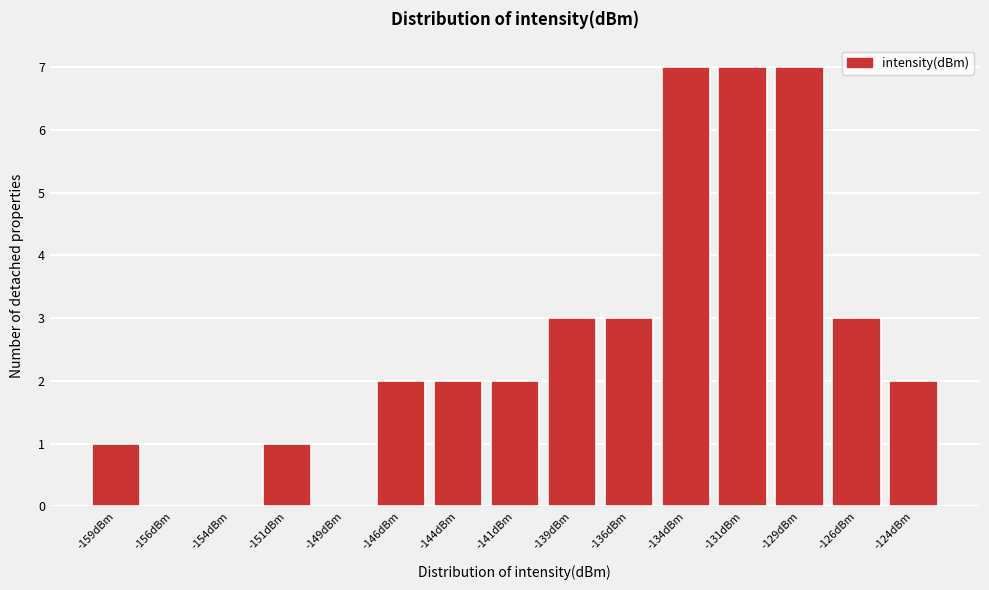

Reading left to right, list all the values displayed in this chart.

-159dBm=1	-156dBm=0	-154dBm=0	-151dBm=1	-149dBm=0	-146dBm=2	-144dBm=2	-141dBm=2	-139dBm=3	-136dBm=3	-134dBm=7	-131dBm=7	-129dBm=7	-126dBm=3	-124dBm=2